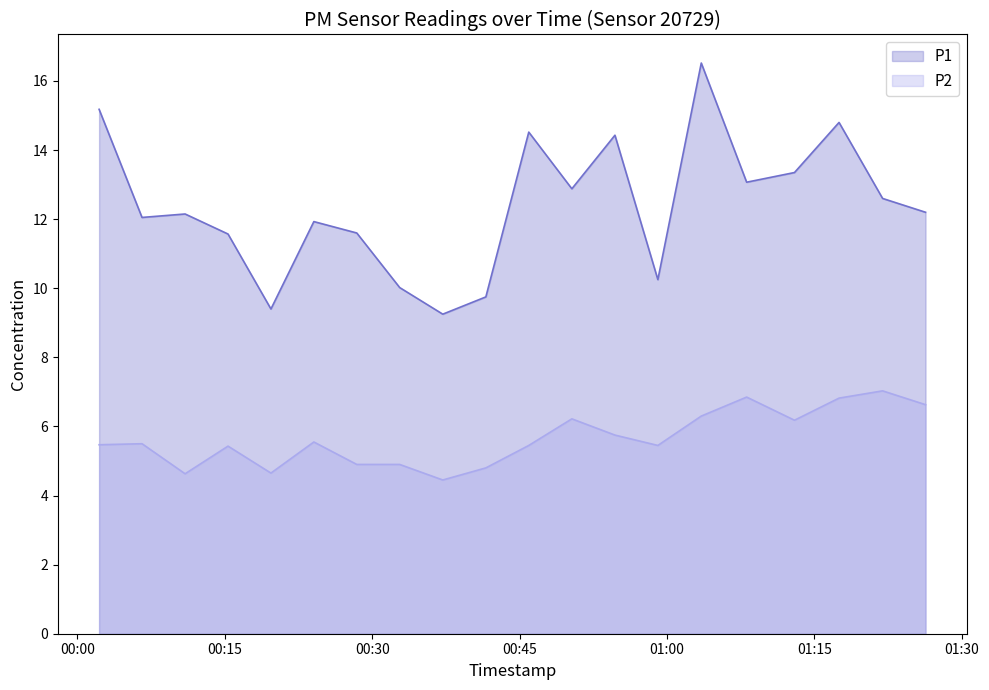

Which series has the largest total across all categories?

P1